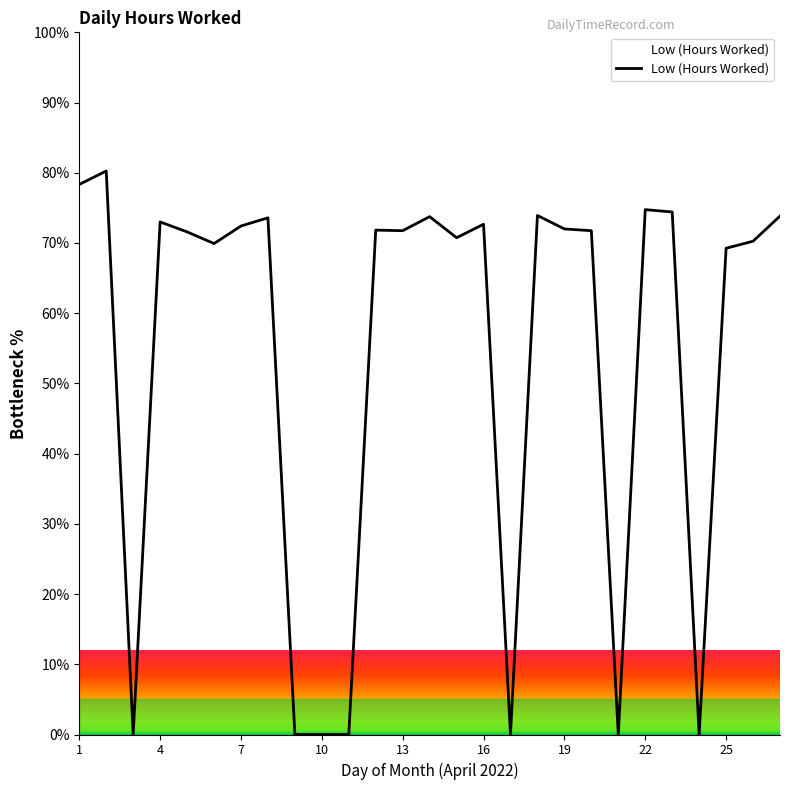

What is the maximum value shown in the chart?

80.3